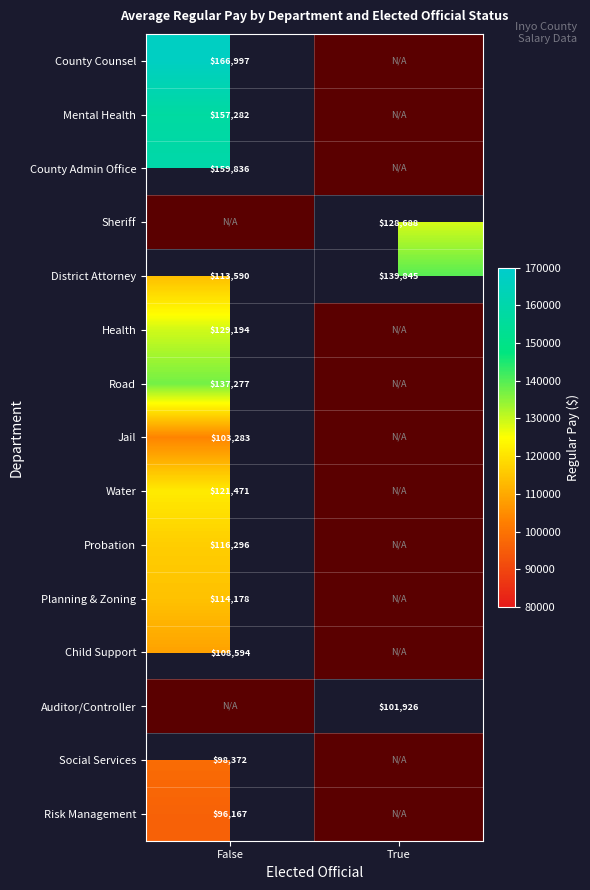

Which series has the largest total across all categories?

District Attorney